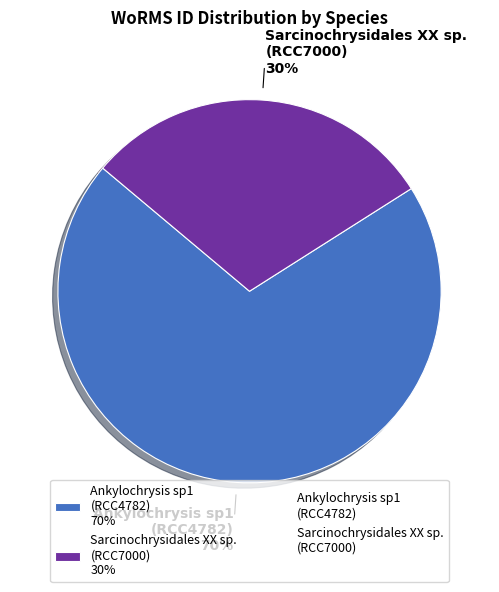

The Sarcinochrysidales XX sp. (RCC7000) 30% slice represents 36% of the pie. True or false?

False